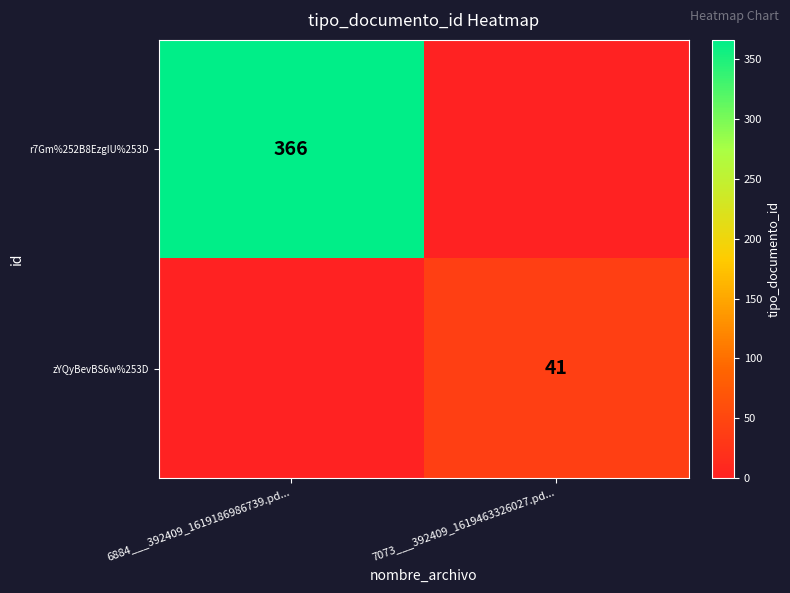

Is the value of r7Gm%252B8EzgIU%253D at 6884___392409_1619186986739.pd... greater than the value of zYQyBevBS6w%253D at 7073___392409_1619463326027.pd...?

Yes